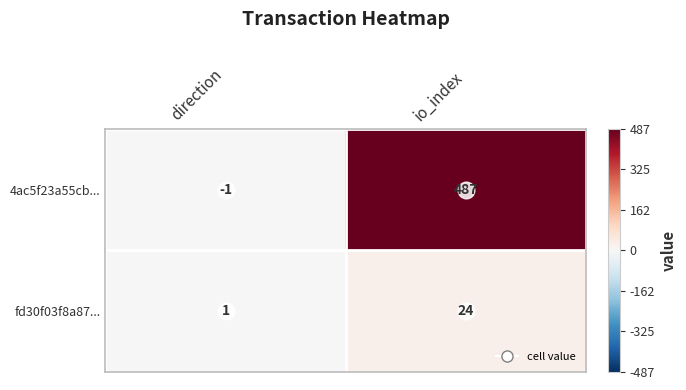

The value of fd30f03f8a87... at direction is 1. True or false?

True